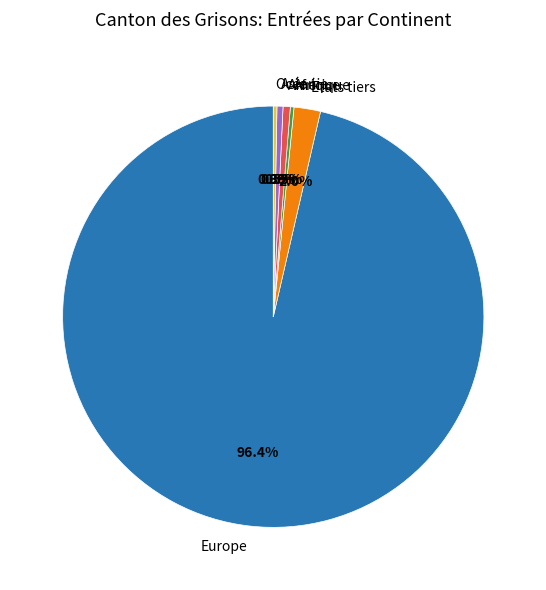

Which has a higher value, Asie or Europe?

Europe